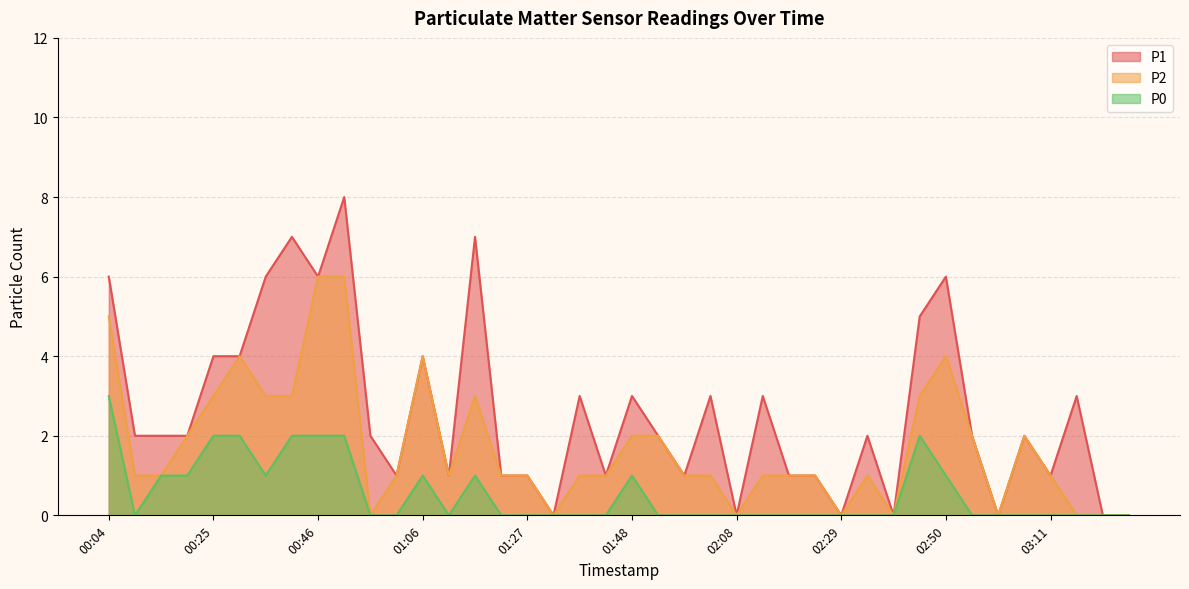

Which category has the highest value across all series?

00:51